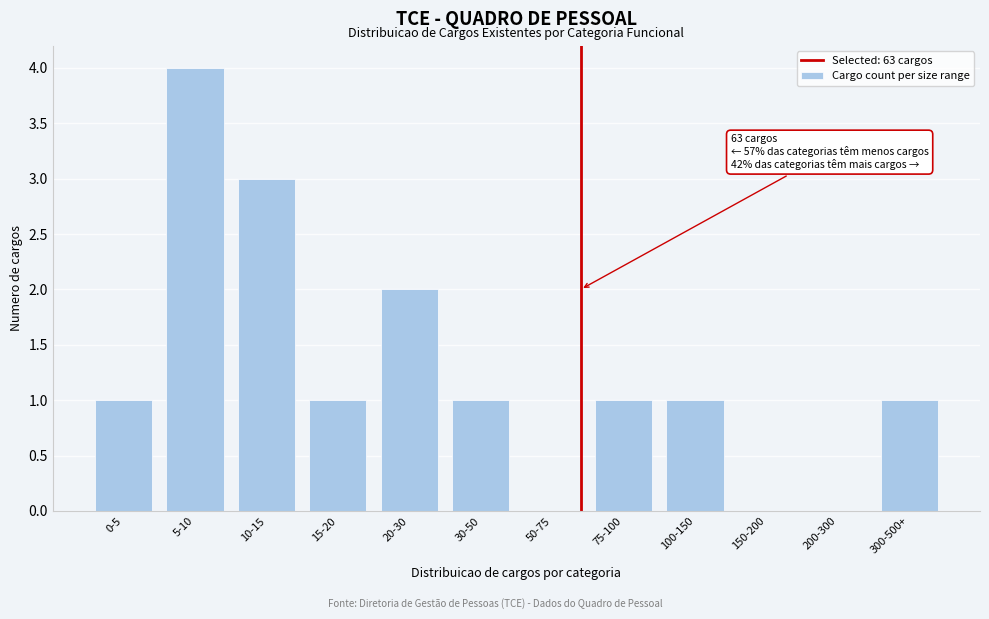

Reading left to right, list all the values displayed in this chart.

0-5=1	5-10=4	10-15=3	15-20=1	20-30=2	30-50=1	50-75=0	75-100=1	100-150=1	150-200=0	200-300=0	300-500+=1